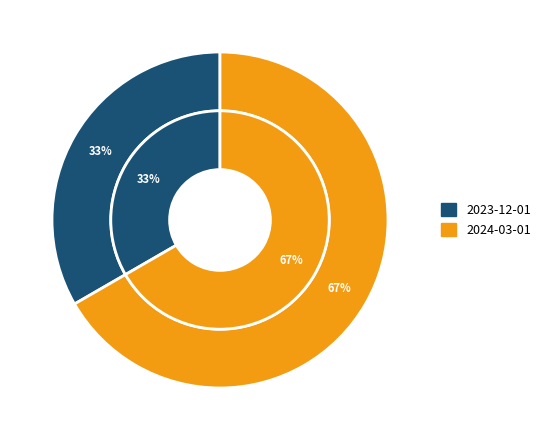

True or false: 2024-03-01 accounts for 67% of the total.

True